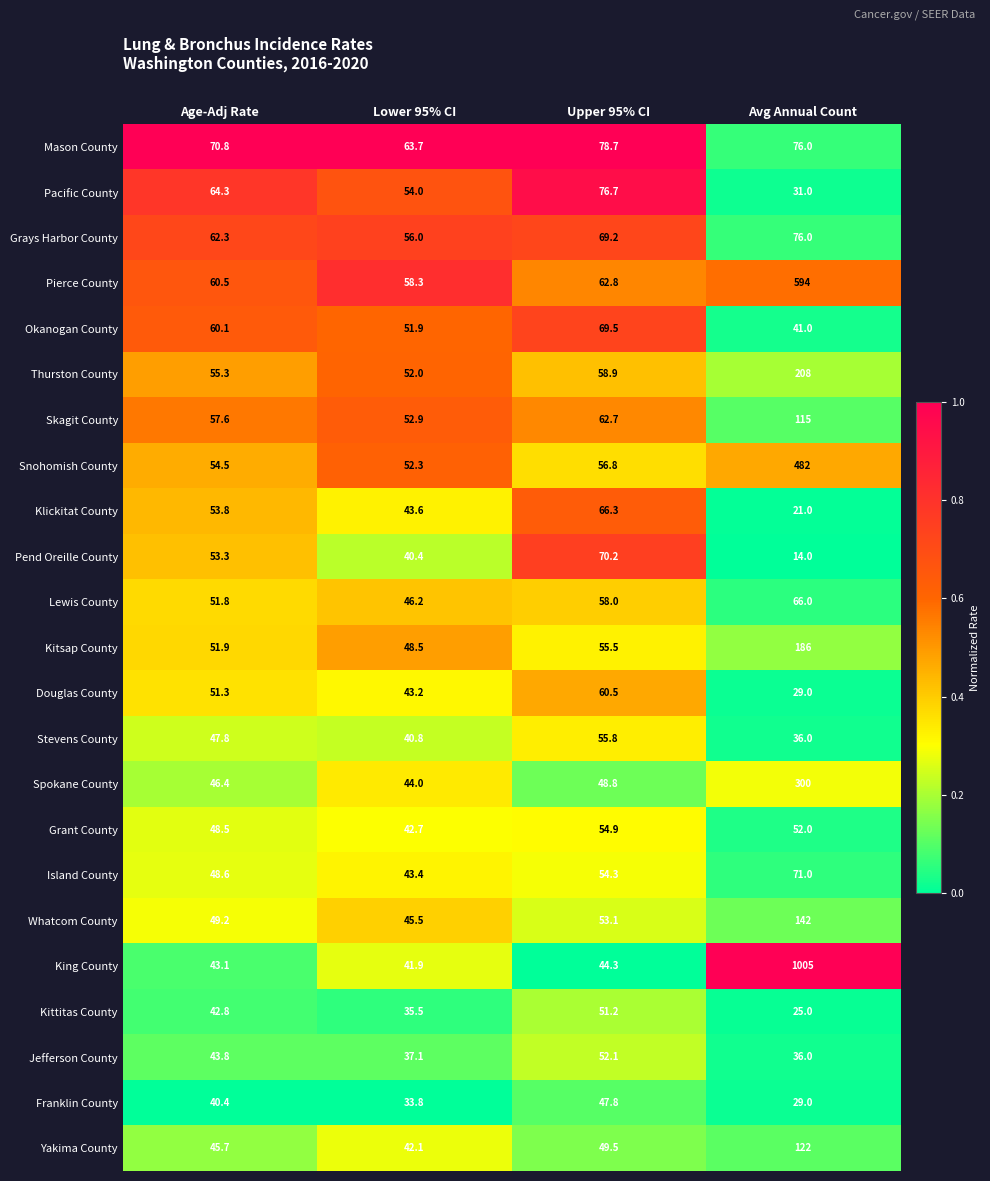

What is the maximum value shown in the chart?

1005.0